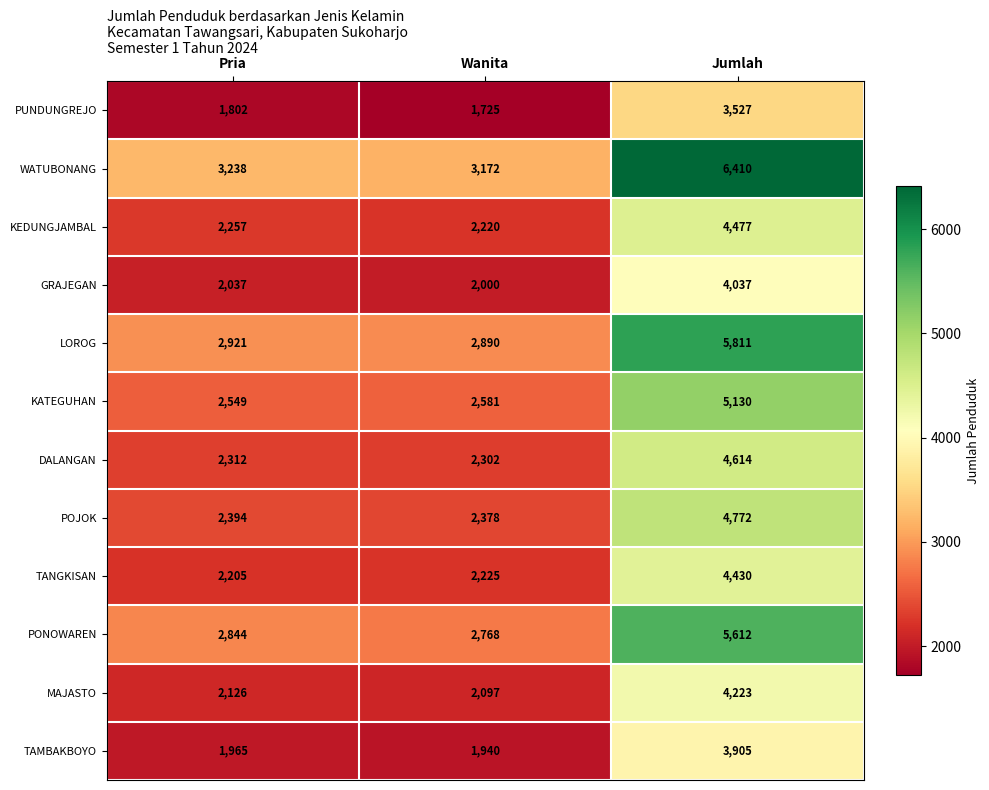

Where is DALANGAN nearest to the value 3458?

Pria